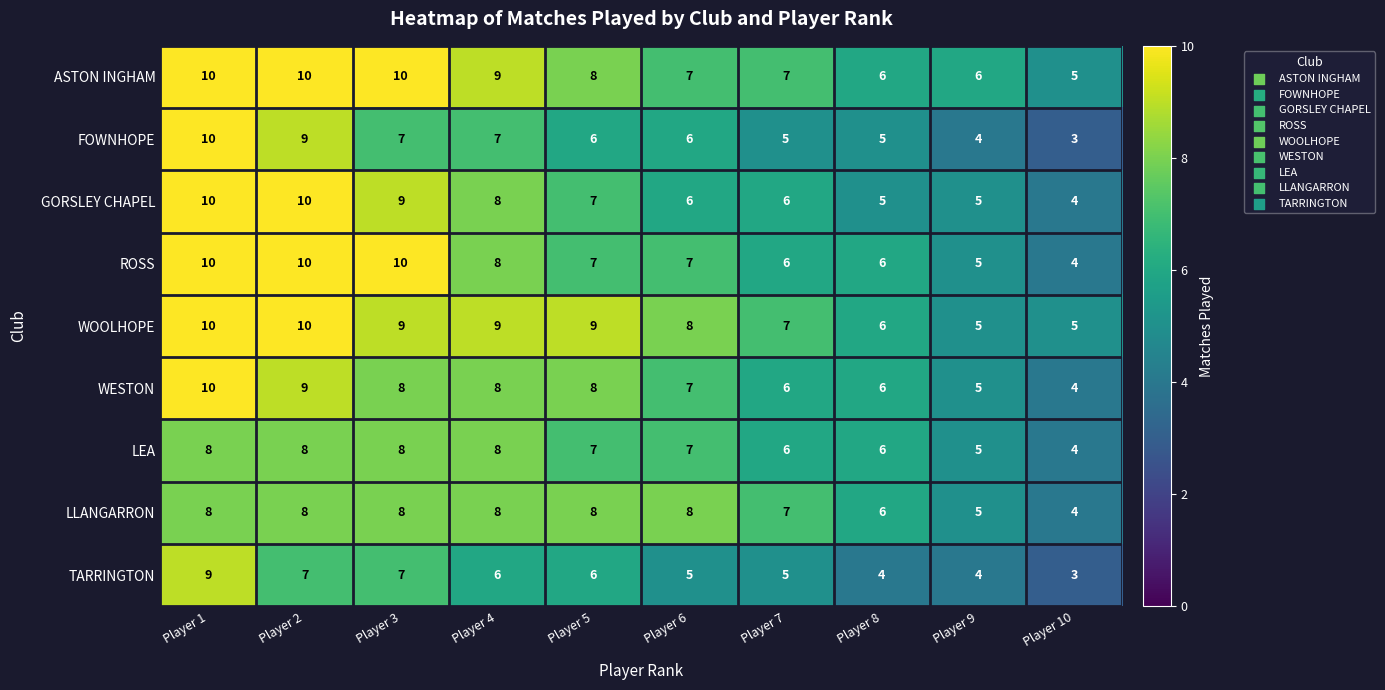

At which label does TARRINGTON first exceed 6?

Player 1